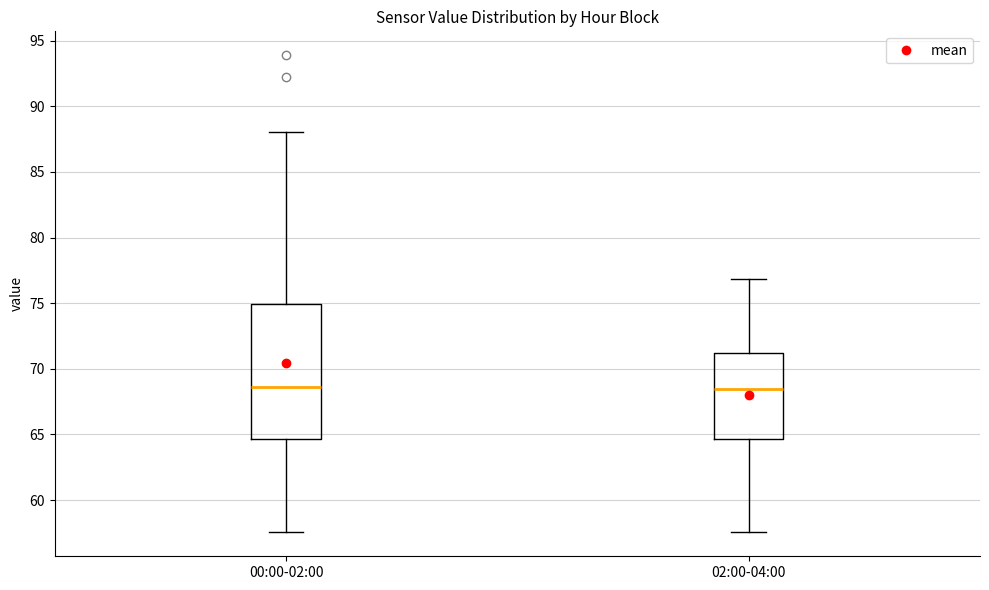

Comparing the boxes themselves (not the whiskers), which one is the tallest?

00:00-02:00